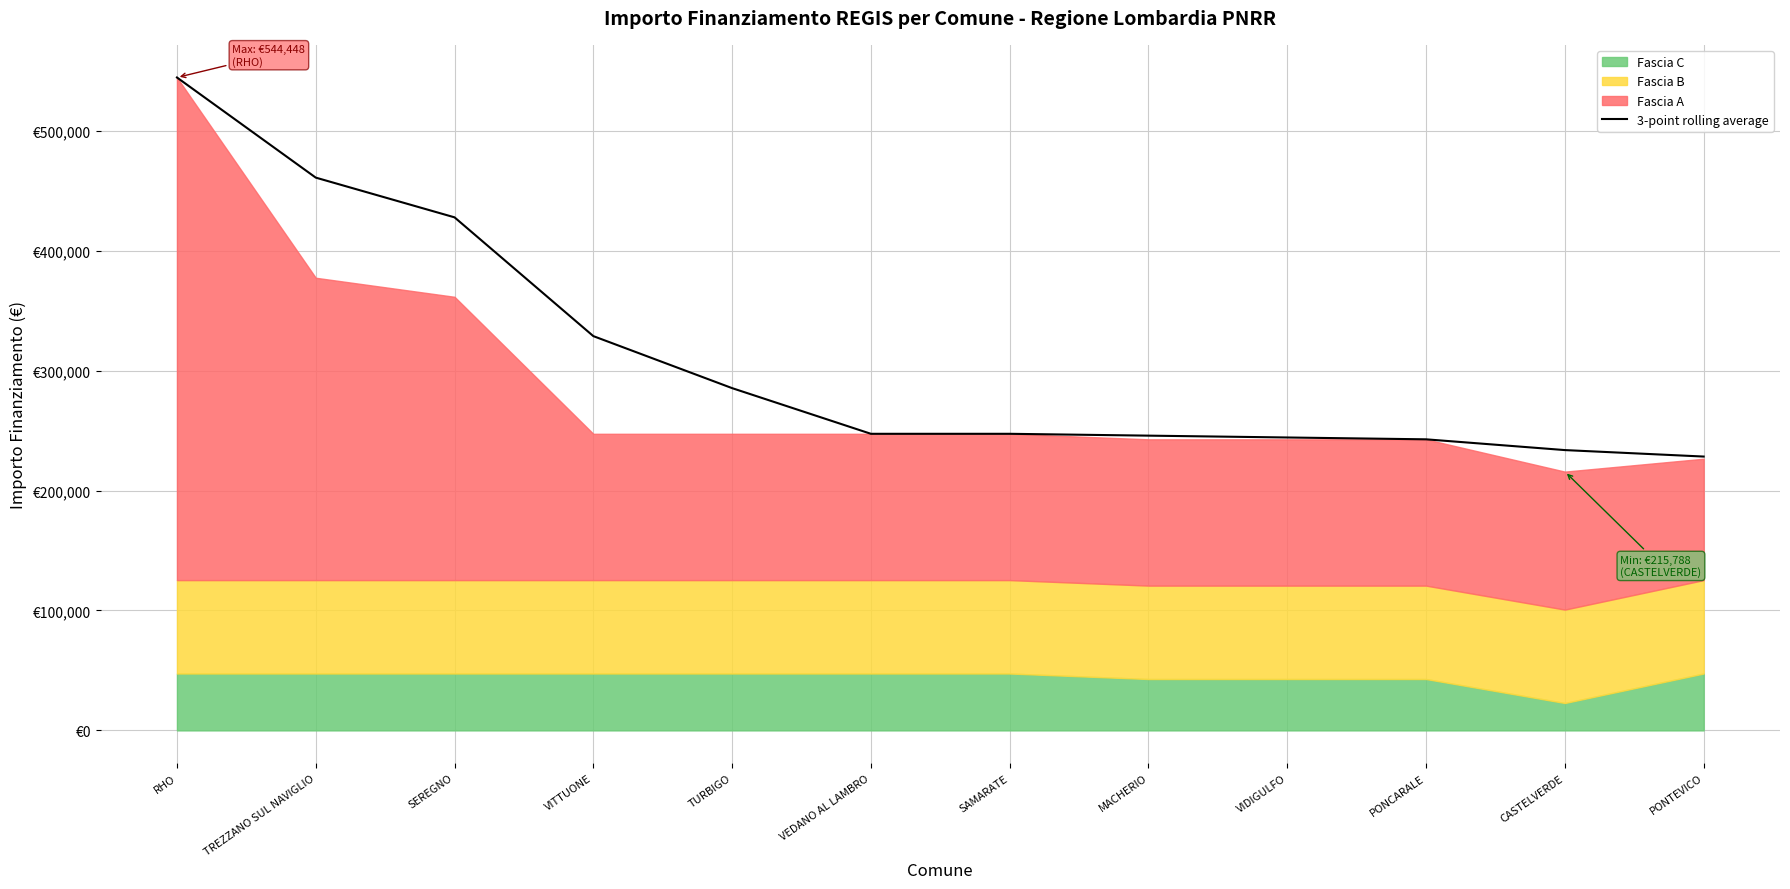

True or false: the data shows 242713.0 at PONCARALE.

True